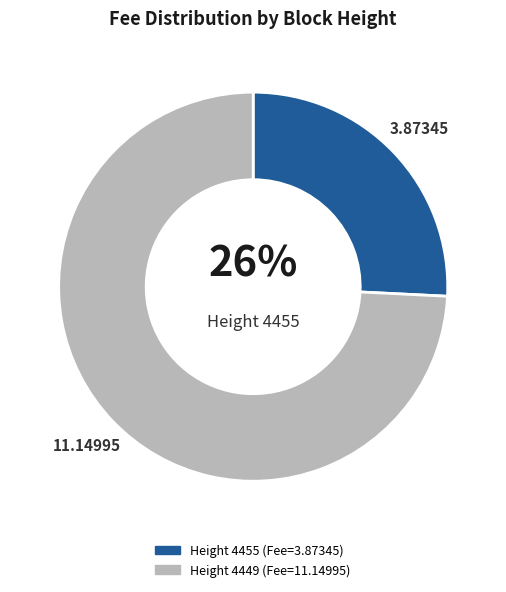

How many segments does this pie chart have?

2